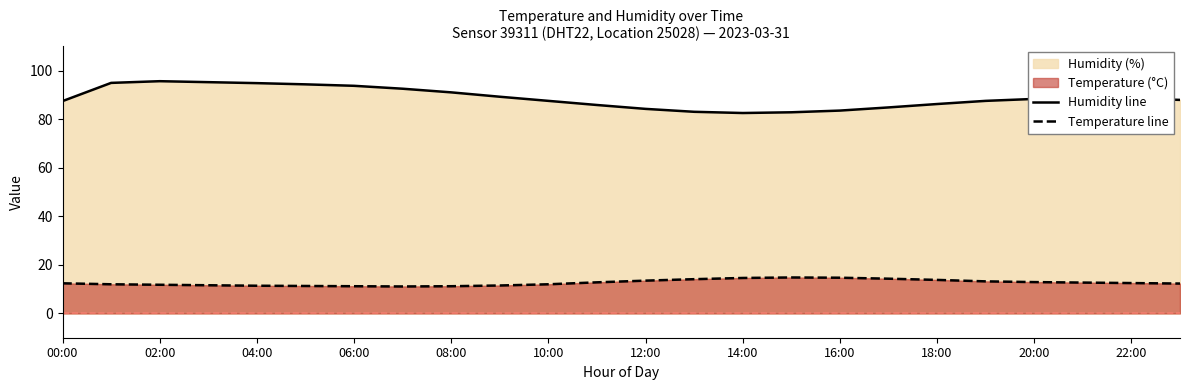

What is the difference between the highest and lowest values at 10:00?

75.5